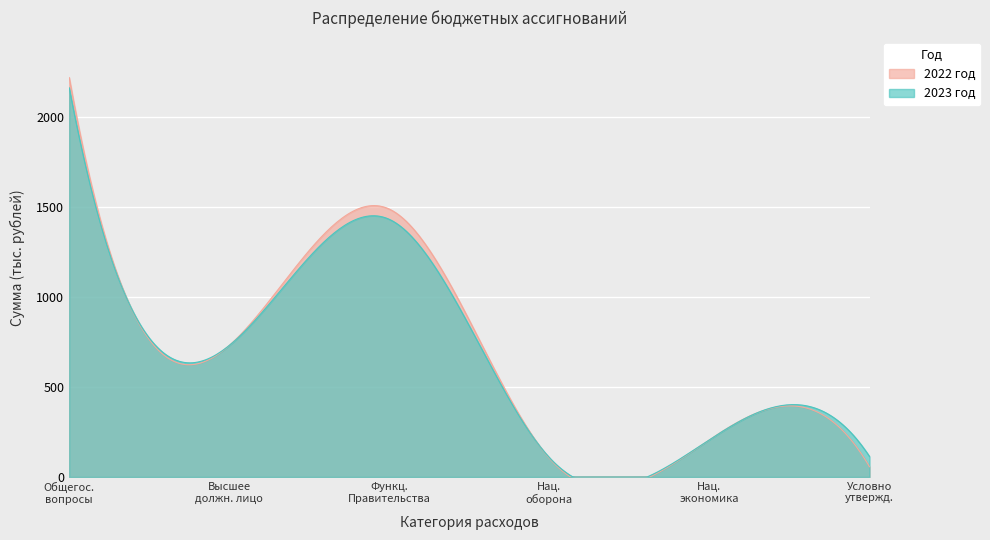

What is the difference between the second highest and second lowest values in the 2022 год series?

2137.2